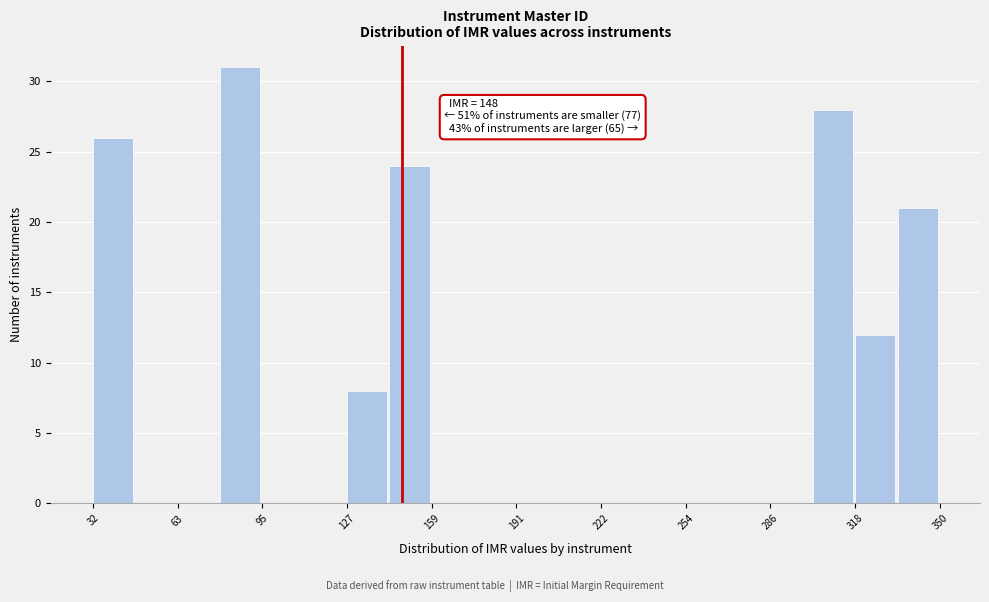

Around what value on the x-axis is the tallest bar? Give the approximate position of its centre, as read against the axis.

85